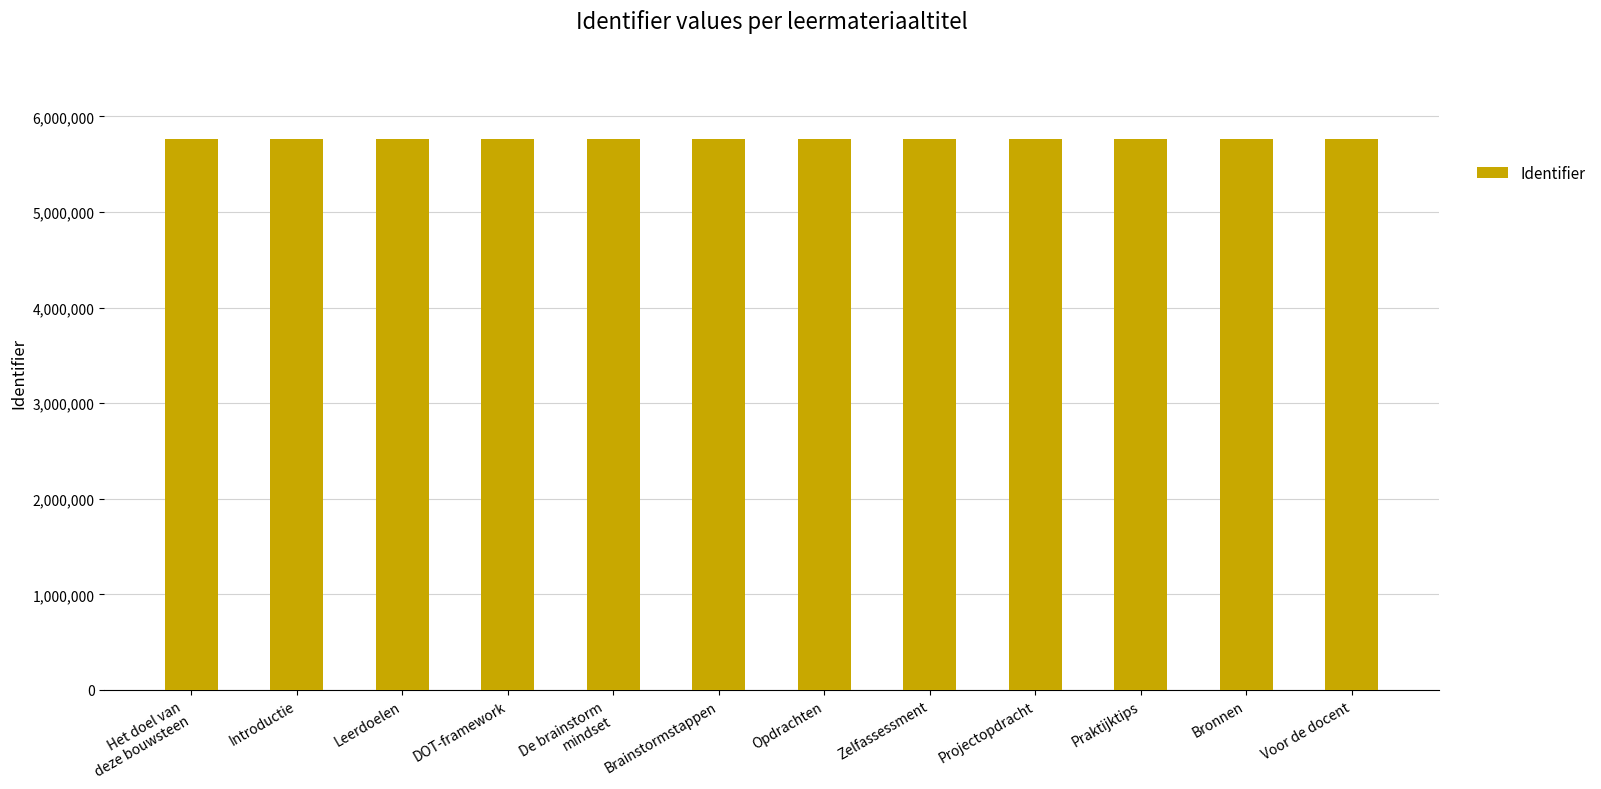

What value does the data have at Introductie, to the nearest 10?

5768540